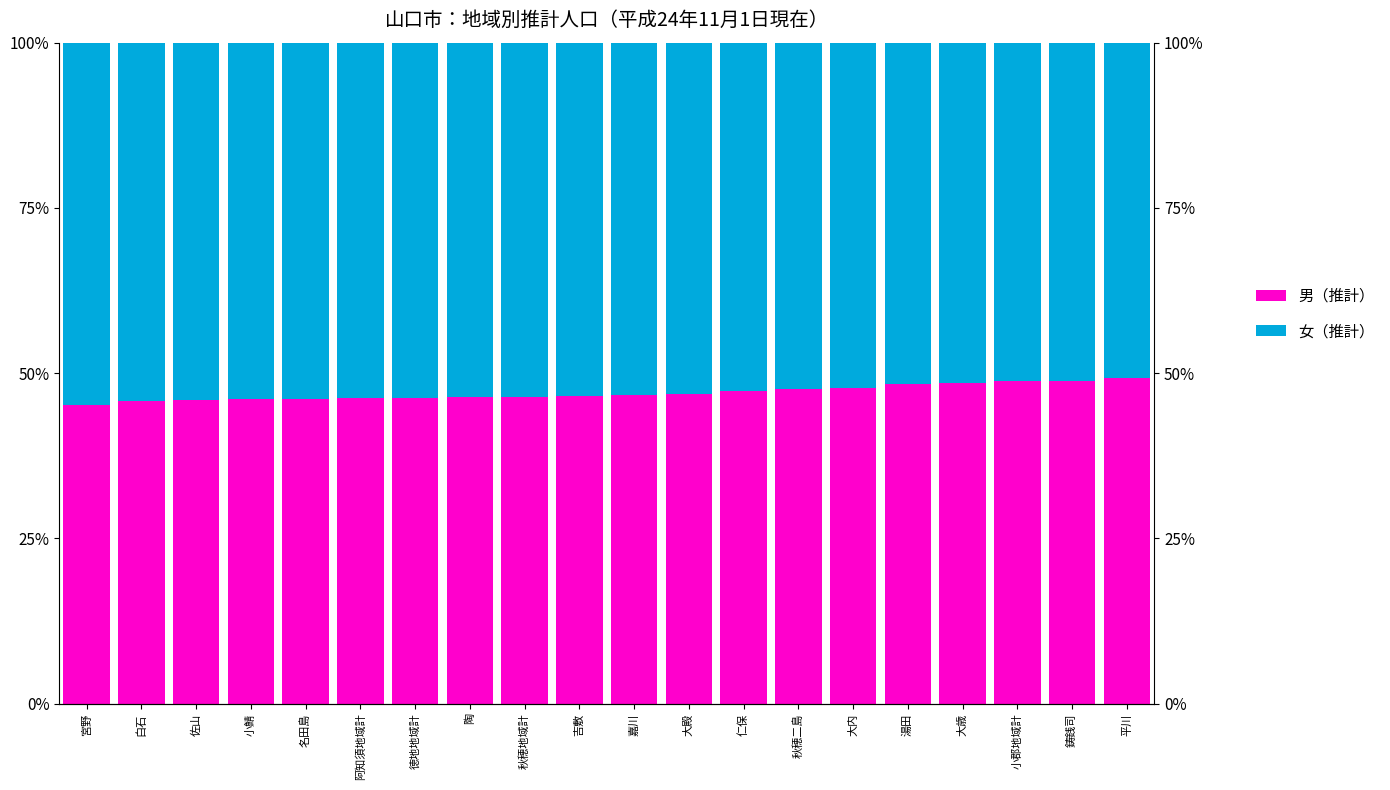

How many values in the 女（推計） series exceed 53?

12